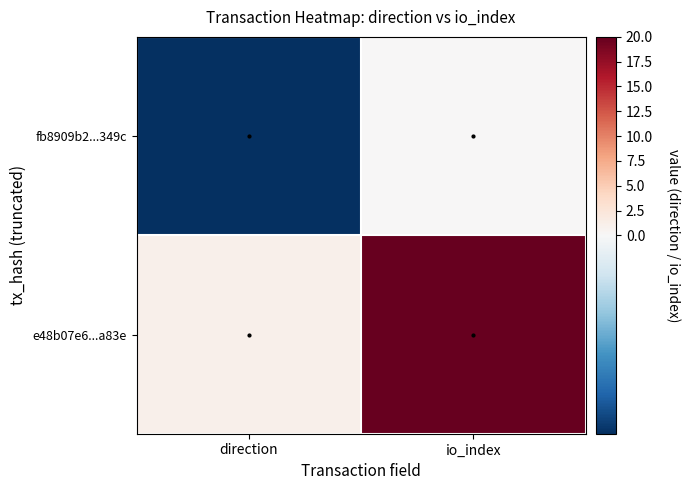

At which category is the sum across all series the highest?

io_index